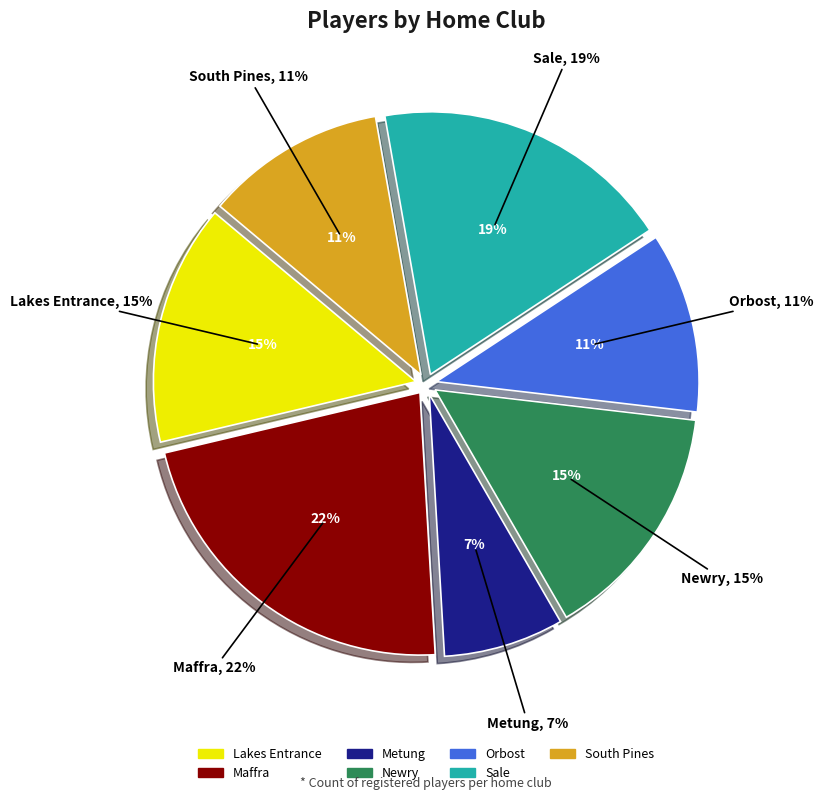

What percentage is the Lakes Entrance slice, to the nearest percent?

15%